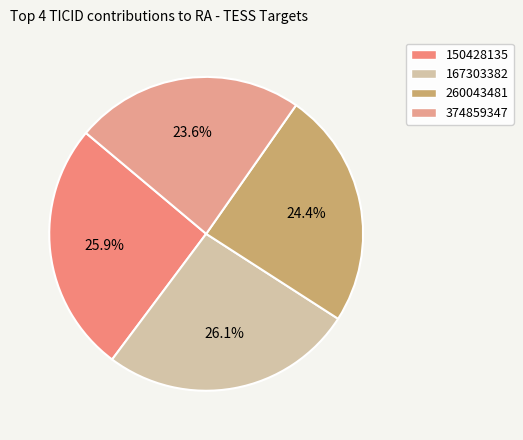

How many slices are in this pie chart?

4